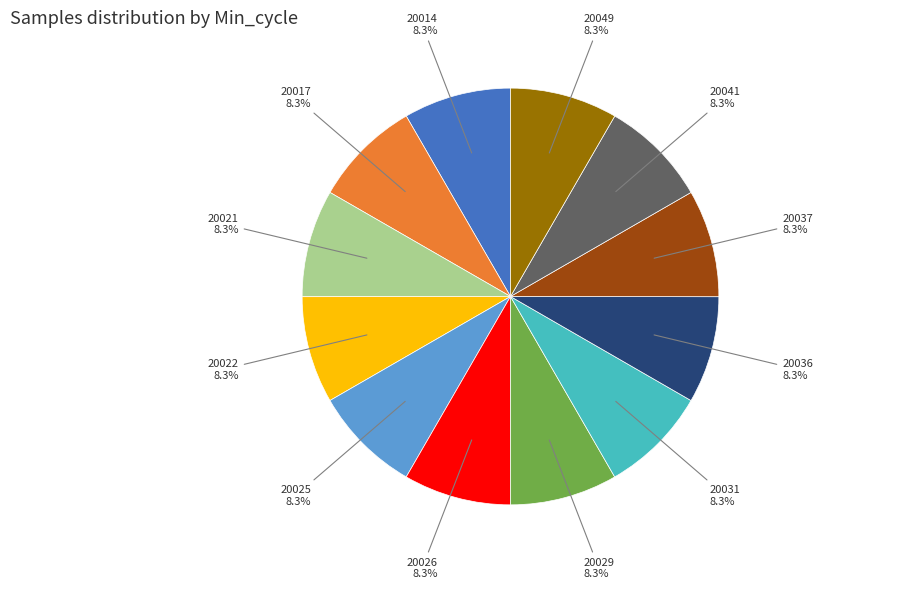

Is there any slice that represents more than half of the pie?

No